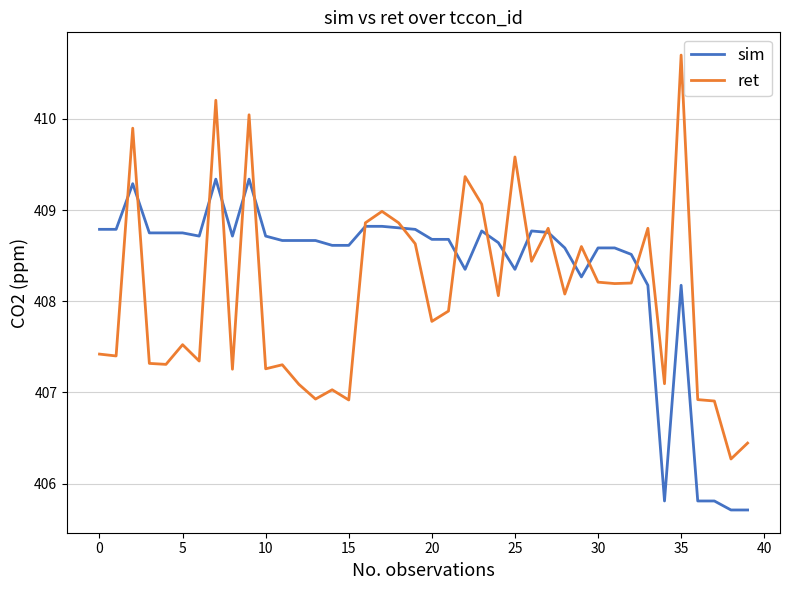

Rank the series by their maximum value, from lowest to highest.

sim, ret